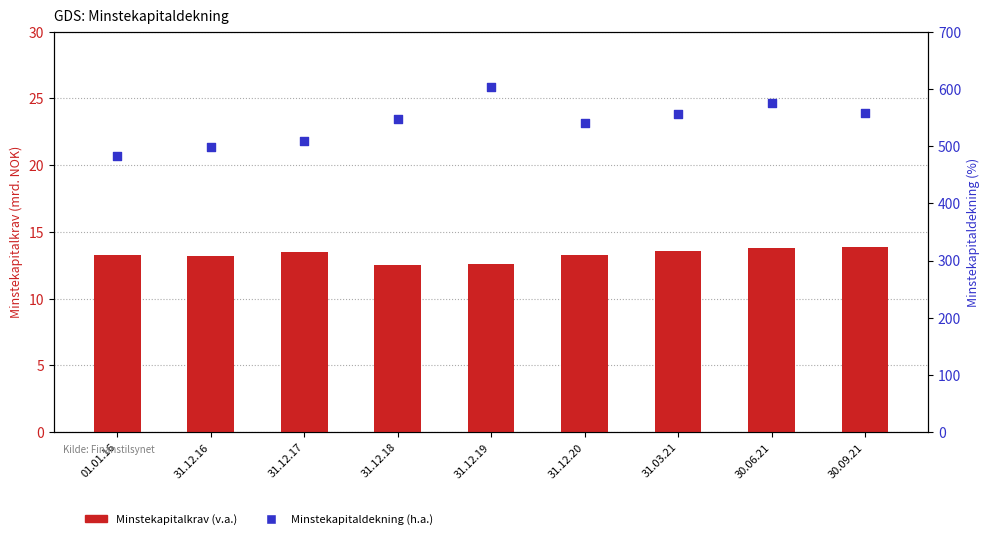

Which series has the largest Y range (max minus min)?

Minstekapitaldekning (h.a.)